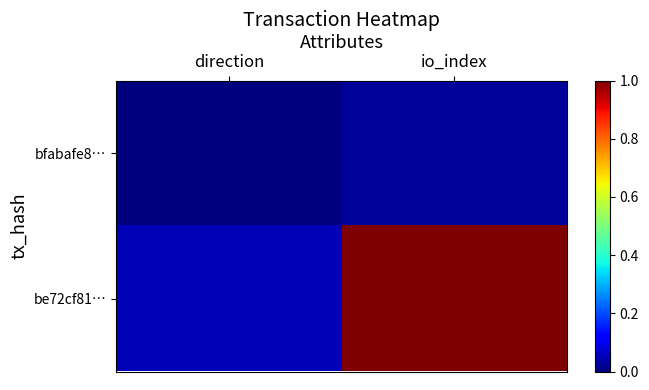

Rank the series by their maximum value, from highest to lowest.

be72cf81…, bfabafe8…